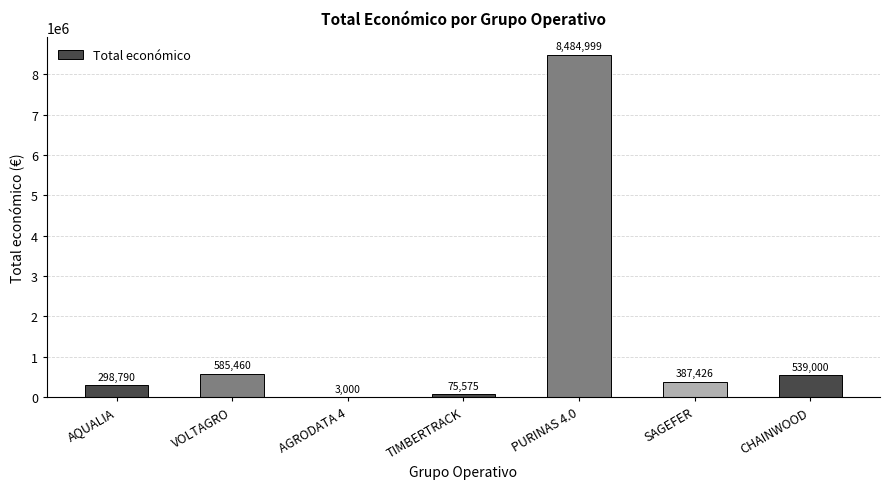

Which category has the highest value across all series?

PURINAS 4.0